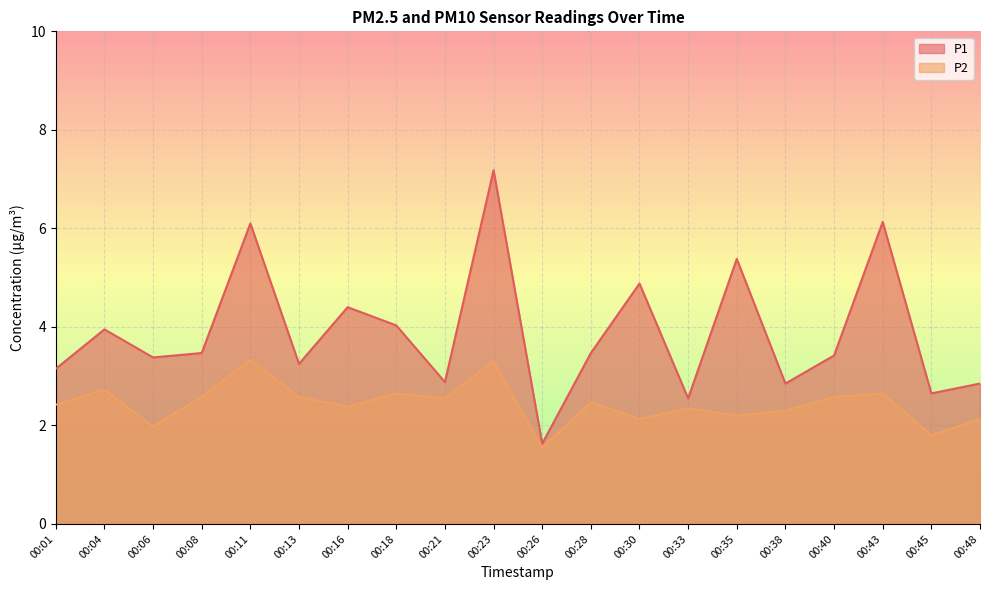

True or false: P2 and P1 intersect in this chart.

False